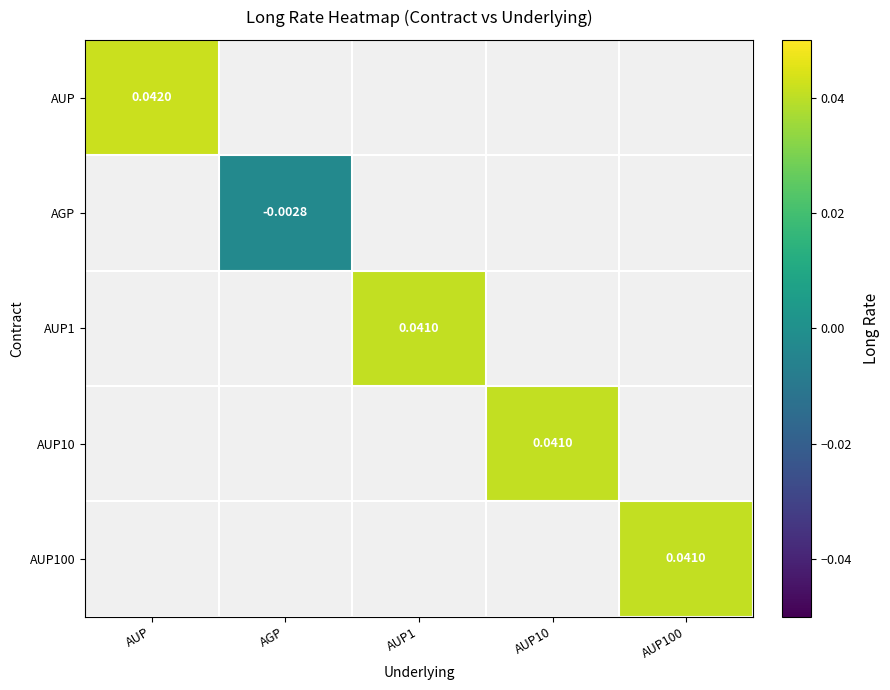

The AUP100 series shows 0.0 at AUP100. True or false?

False